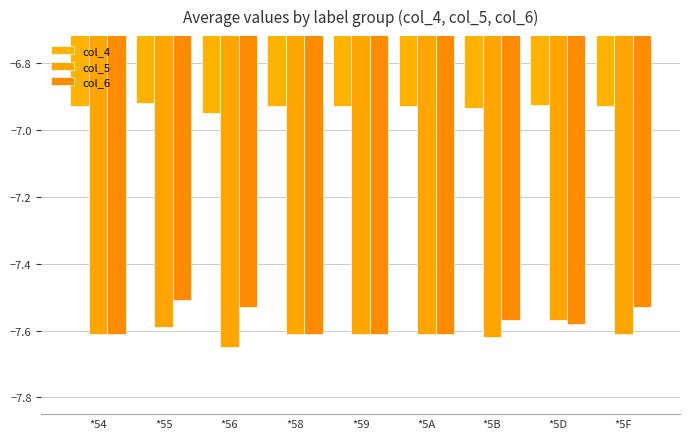

How many series are shown in this chart?

3